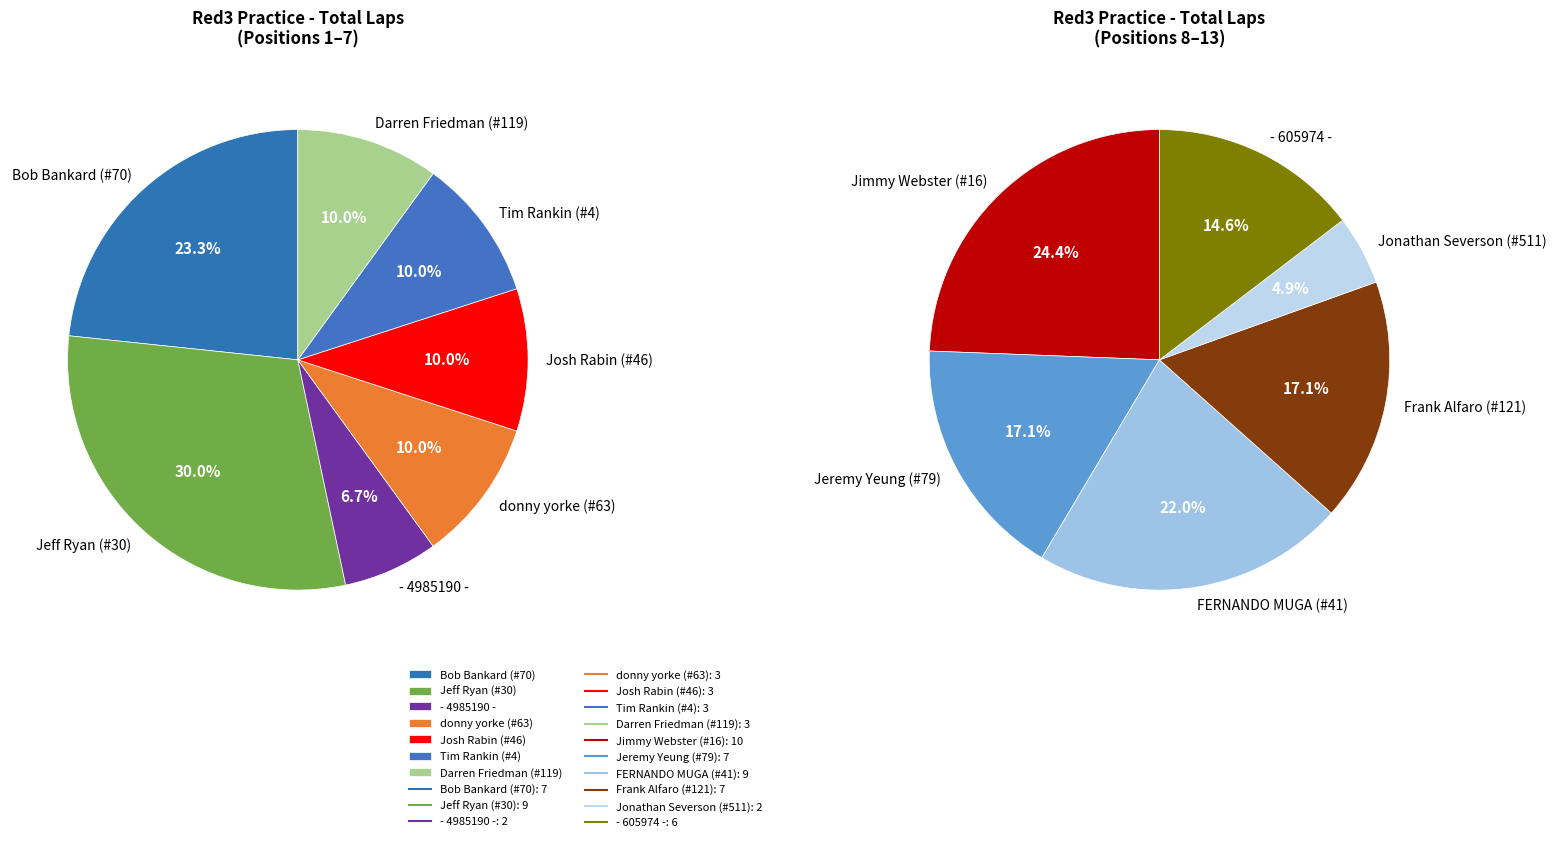

Which has a higher value, Tim Rankin (#4) or FERNANDO MUGA (#41)?

FERNANDO MUGA (#41)